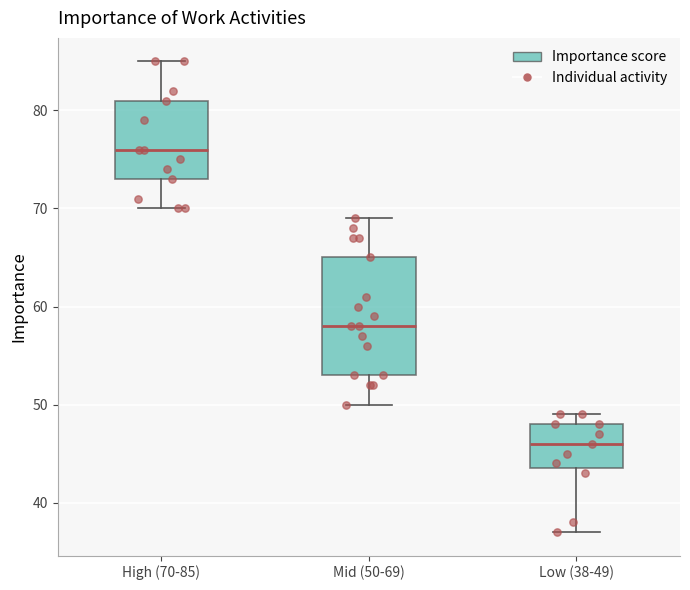

Reading left to right, transcribe this box plot: for each box, give where its median line is, the range the box spans, and where its two whiskers end, as read against the y-axis. The values are not printed on the chart, so give them approximately, as read against the axis.

High (70-85): median 76, box 73 to 81, whiskers 70 to 85
Mid (50-69): median 58, box 53 to 65, whiskers 50 to 69
Low (38-49): median 46, box 44 to 48, whiskers 37 to 49